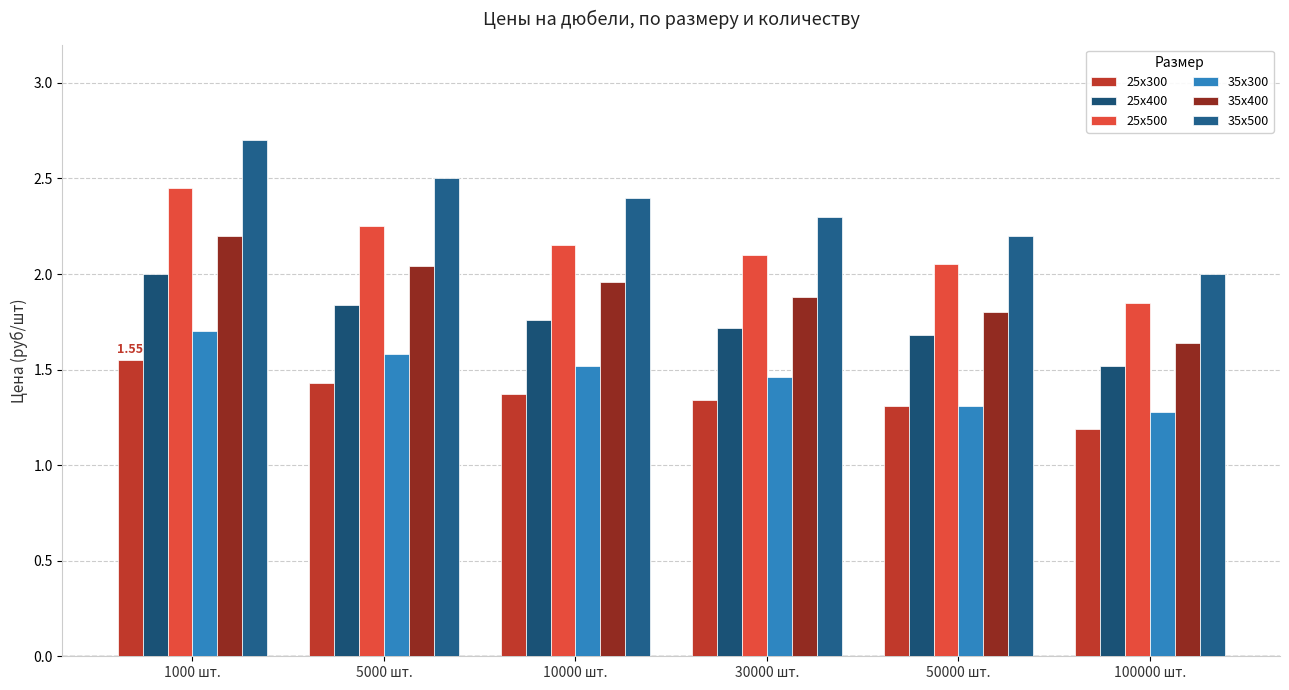

What is the value of the 25х400 bar at the 3rd from the left?

1.8